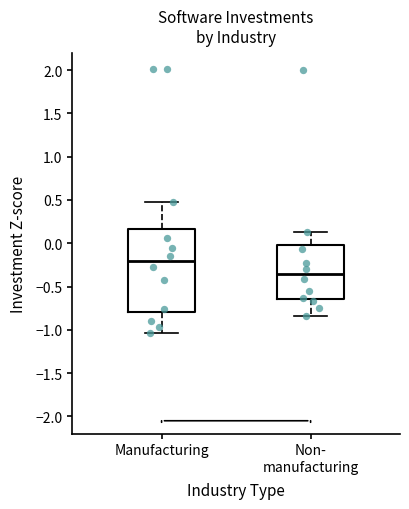

Which box's median line is the highest?

Manufacturing